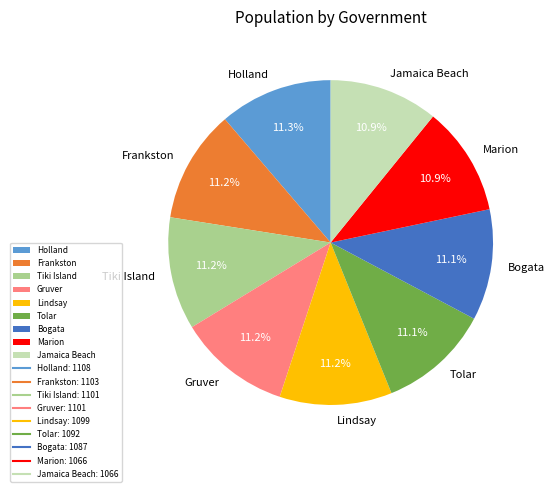

To the nearest percent, what is the combined percentage of Marion and Frankston?

22%